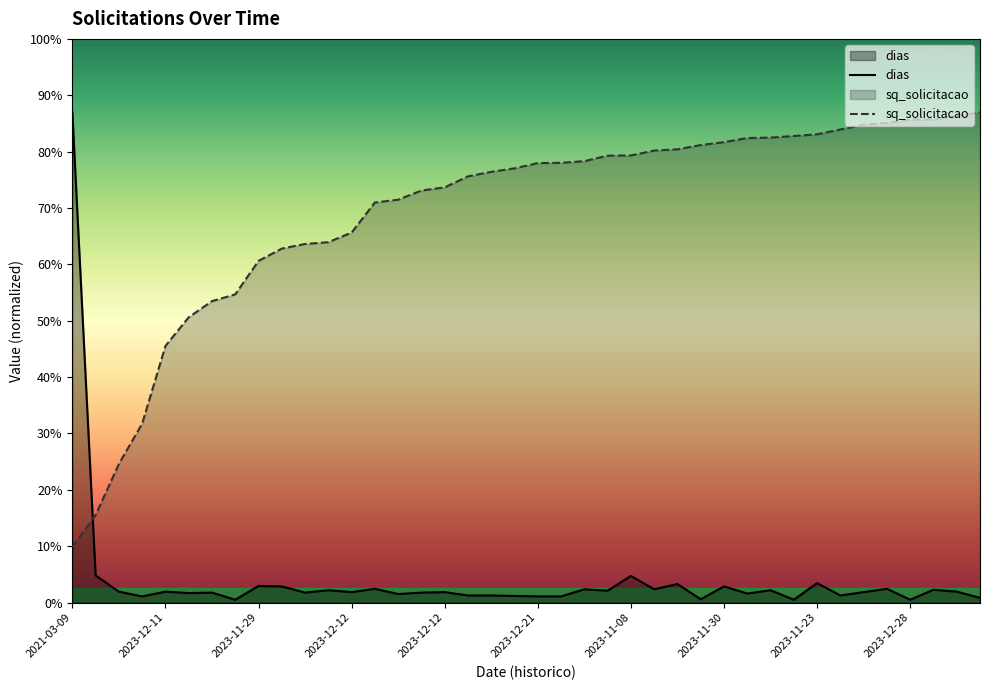

At which category is the sum across all series the highest?

2021-03-09